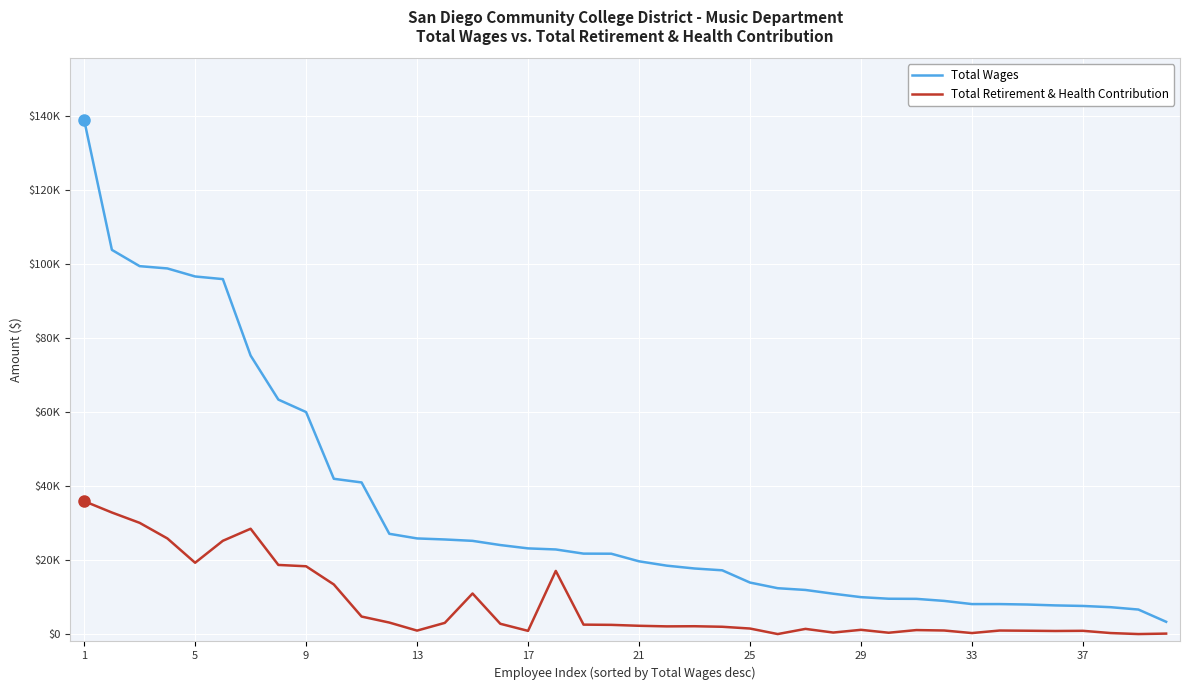

What are all the series names shown in the legend?

Total Wages, Total Retirement & Health Contribution